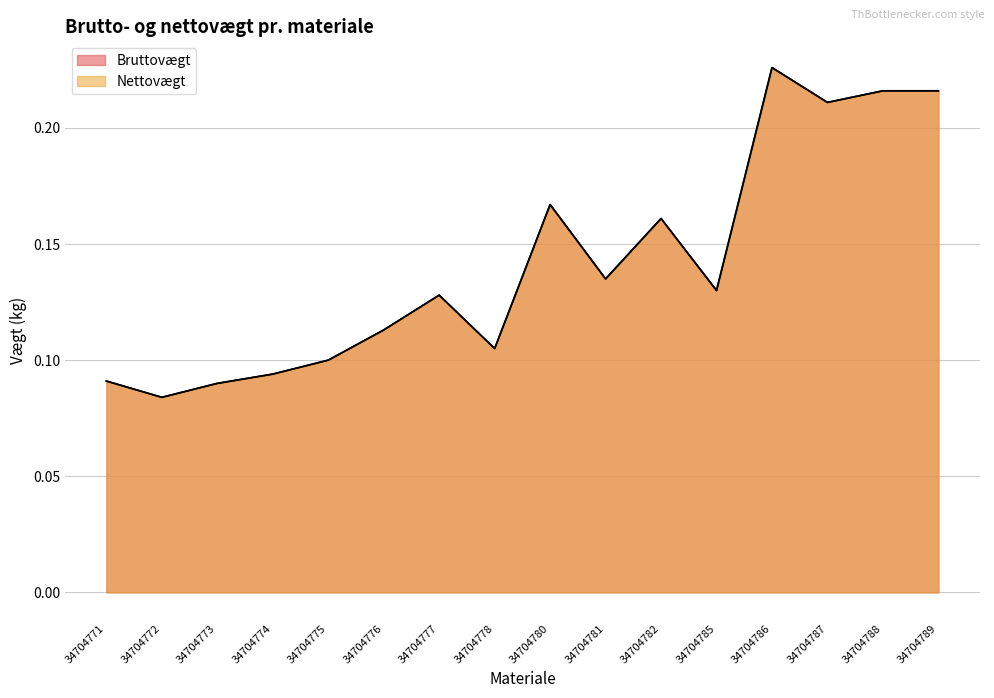

At which label is Nettovægt closest to 0?

34704772